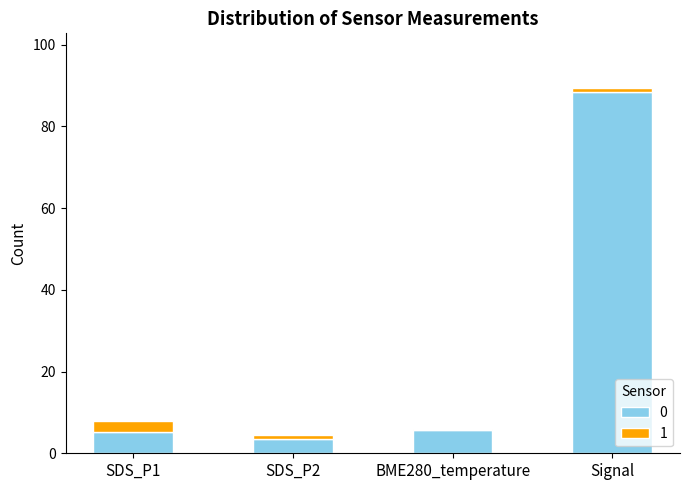

Which category has the highest value in the 0 series?

Signal